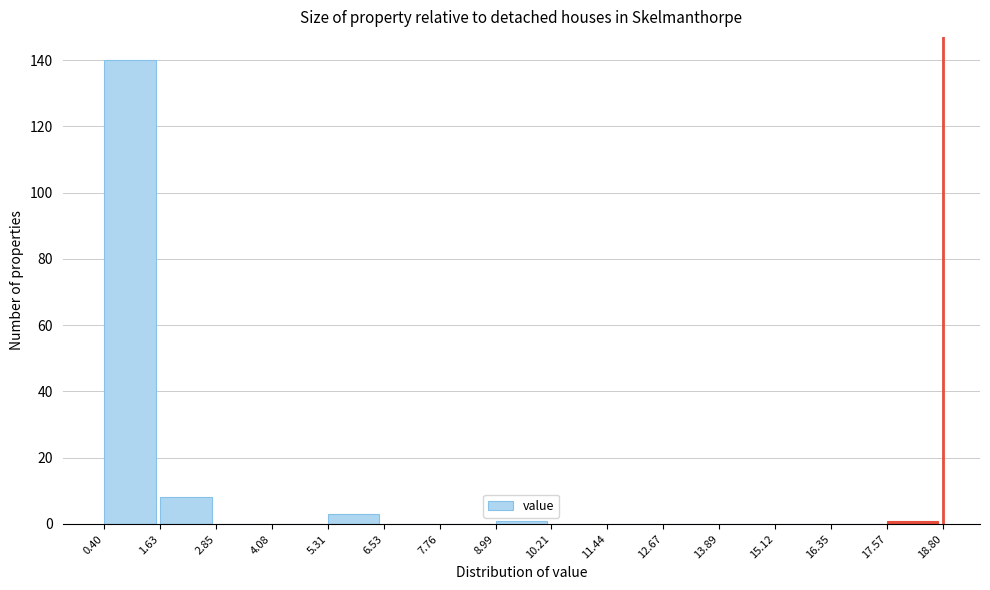

Reading left to right, transcribe this chart: for each bar, give the range it covers on the x-axis and its height. The values are not printed on the chart, so give them approximately, as read against the axis.

0.40 to 1.63: 140
1.63 to 2.85: 8
2.85 to 4.08: 0
4.08 to 5.31: 0
5.31 to 6.53: 4
6.53 to 7.76: 0
7.76 to 8.99: 0
8.99 to 10.21: under 2
10.21 to 11.44: 0
11.44 to 12.67: 0
12.67 to 13.89: 0
13.89 to 15.12: 0
15.12 to 16.35: 0
16.35 to 17.57: 0
17.57 to 18.80: under 2